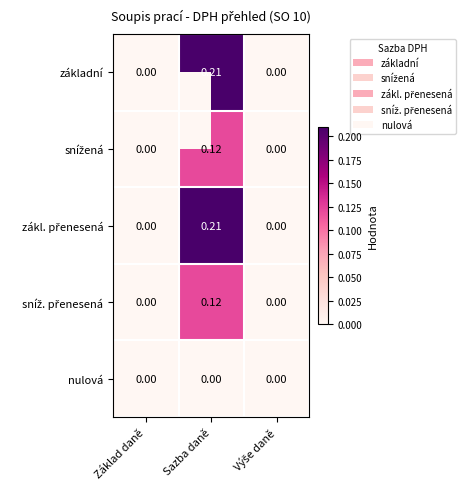

At which category is the sum across all series the highest?

Sazba daně